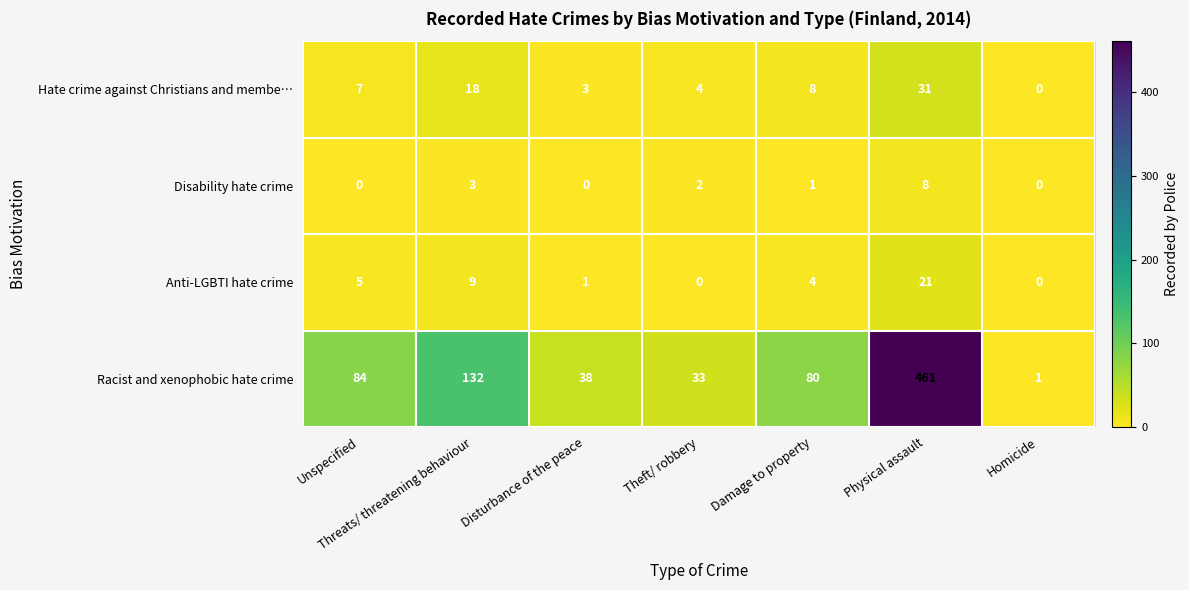

What is the maximum value shown in the chart?

461